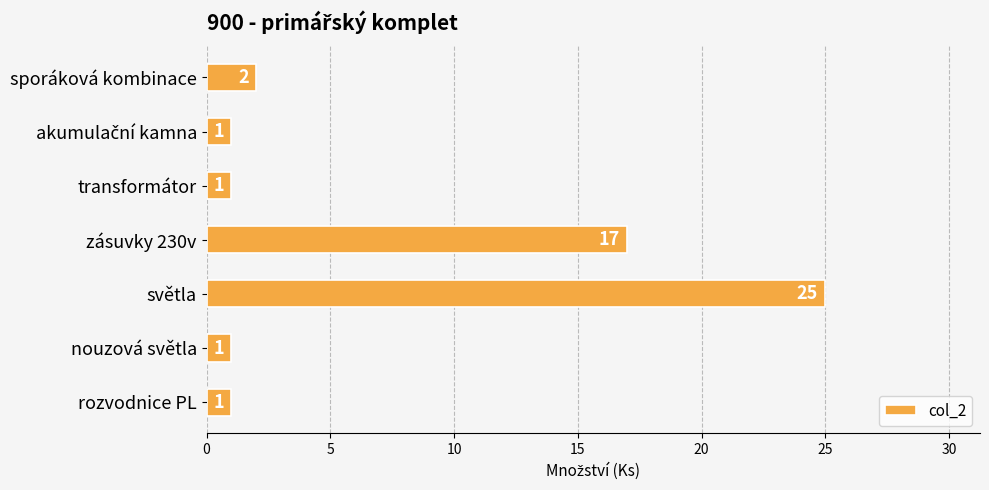

Between světla and rozvodnice PL, which is larger?

světla